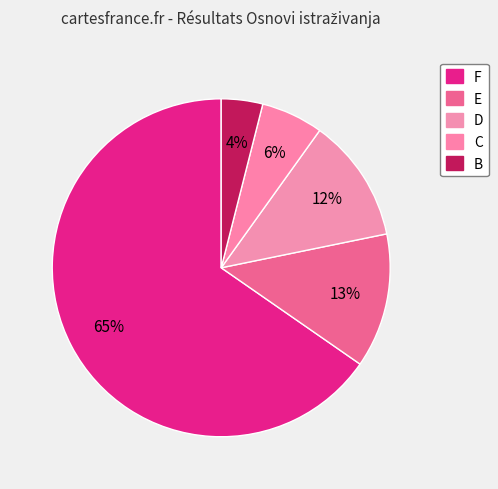

What percentage is NOT represented by E?

87.1%